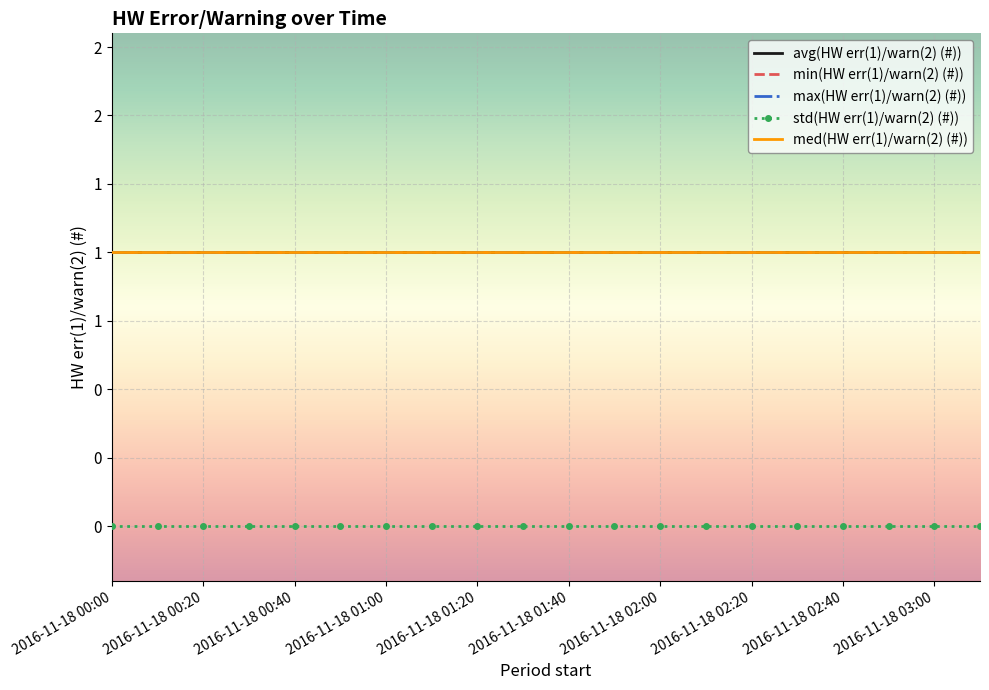

Which series has the largest total across all categories?

avg(HW err(1)/warn(2) (#))